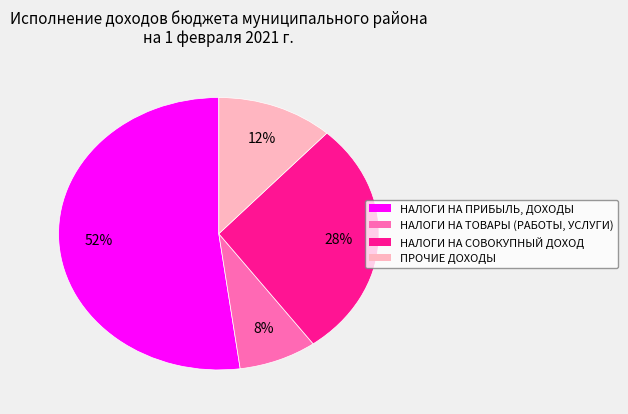

To the nearest percent, what is the average slice percentage?

25%